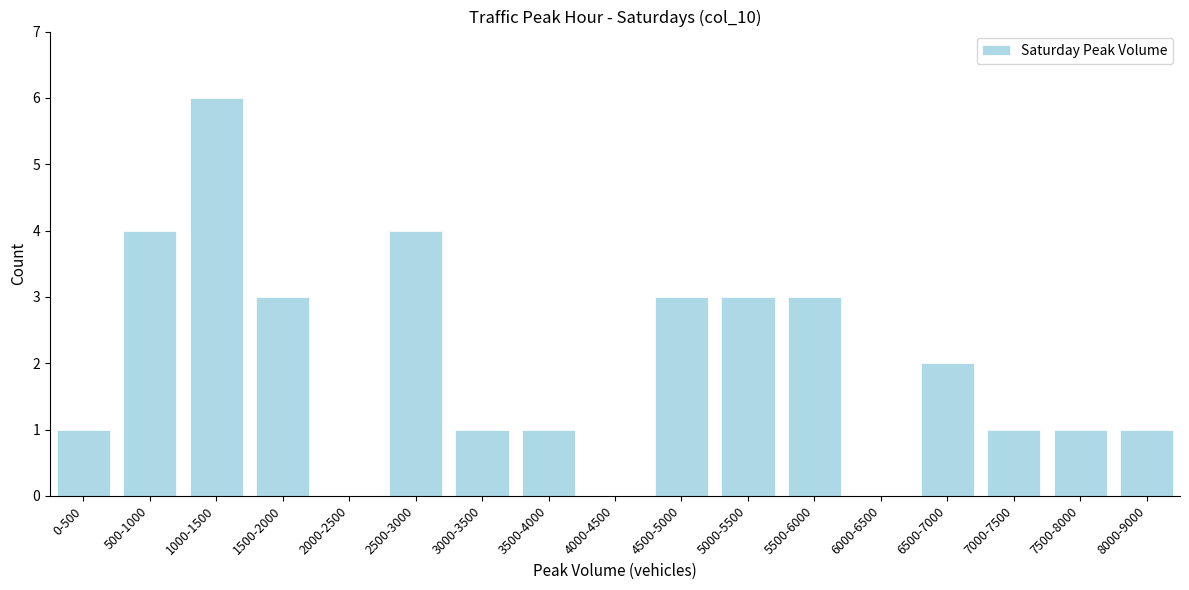

Reading right to left, list all the values displayed in this chart.

8000-9000=1	7500-8000=1	7000-7500=1	6500-7000=2	6000-6500=0	5500-6000=3	5000-5500=3	4500-5000=3	4000-4500=0	3500-4000=1	3000-3500=1	2500-3000=4	2000-2500=0	1500-2000=3	1000-1500=6	500-1000=4	0-500=1